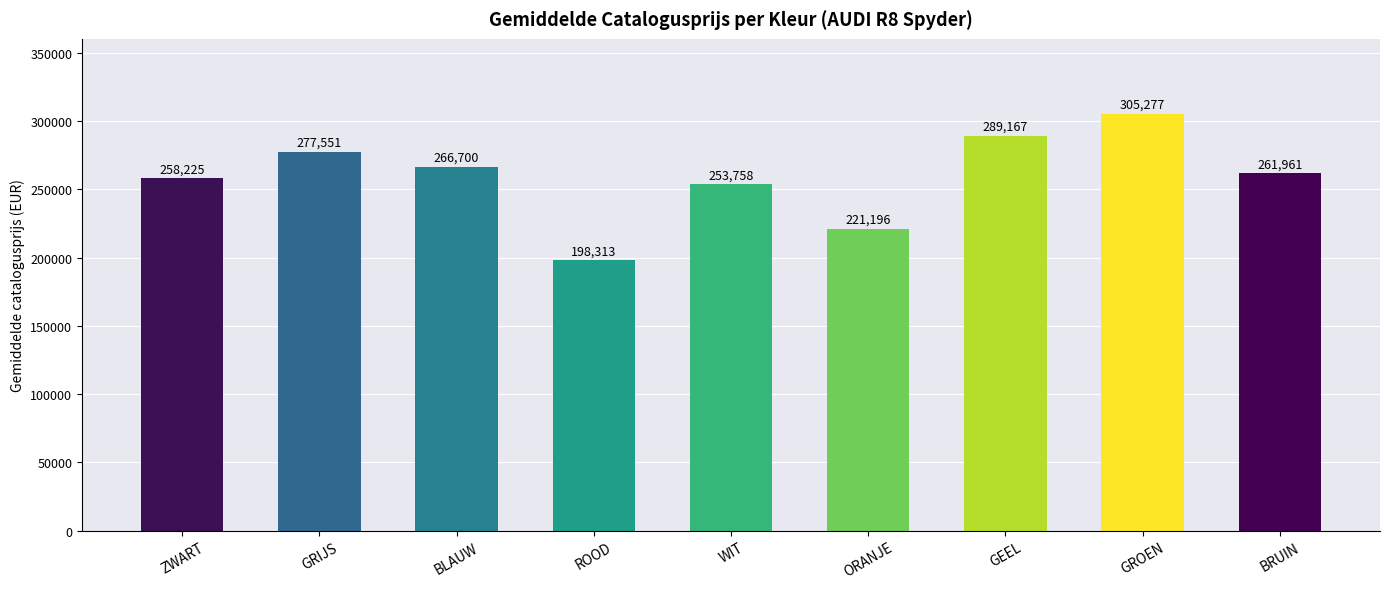

Does the chart contain any negative values?

No